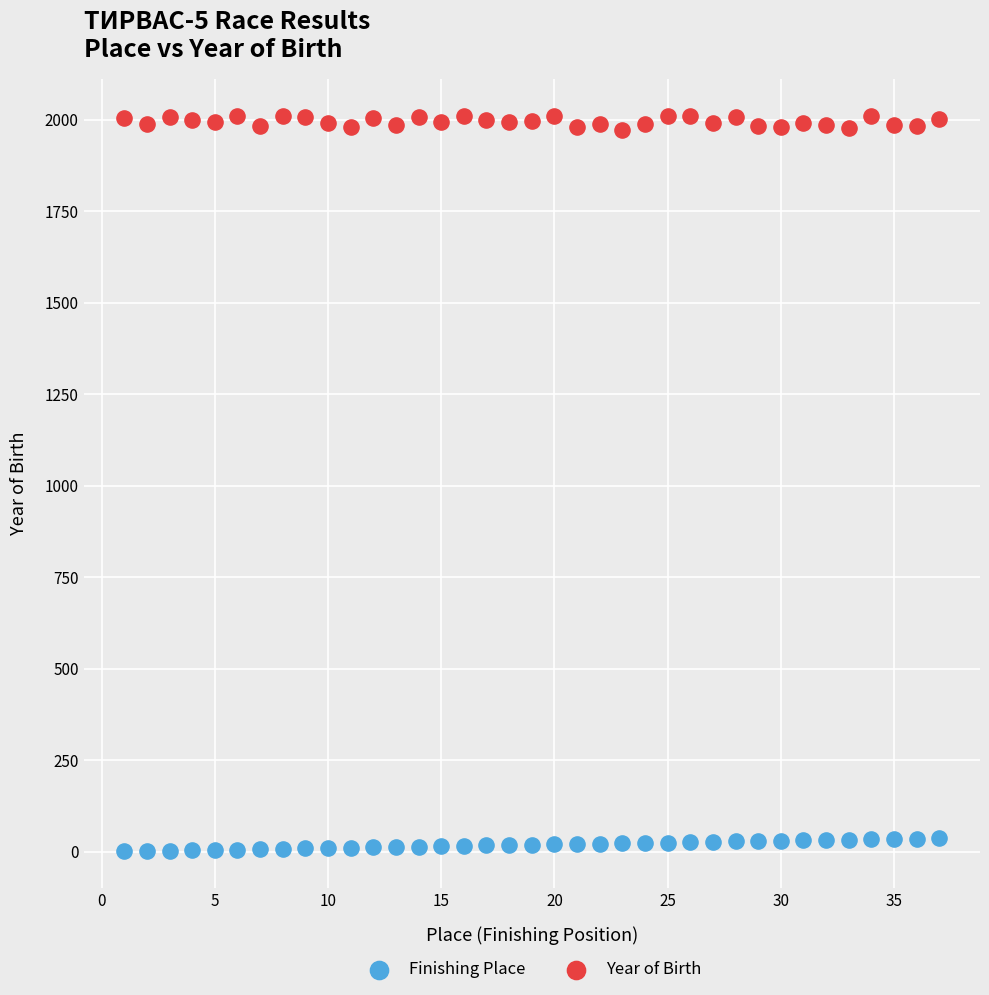

Which series reaches the minimum Y coordinate?

Finishing Place